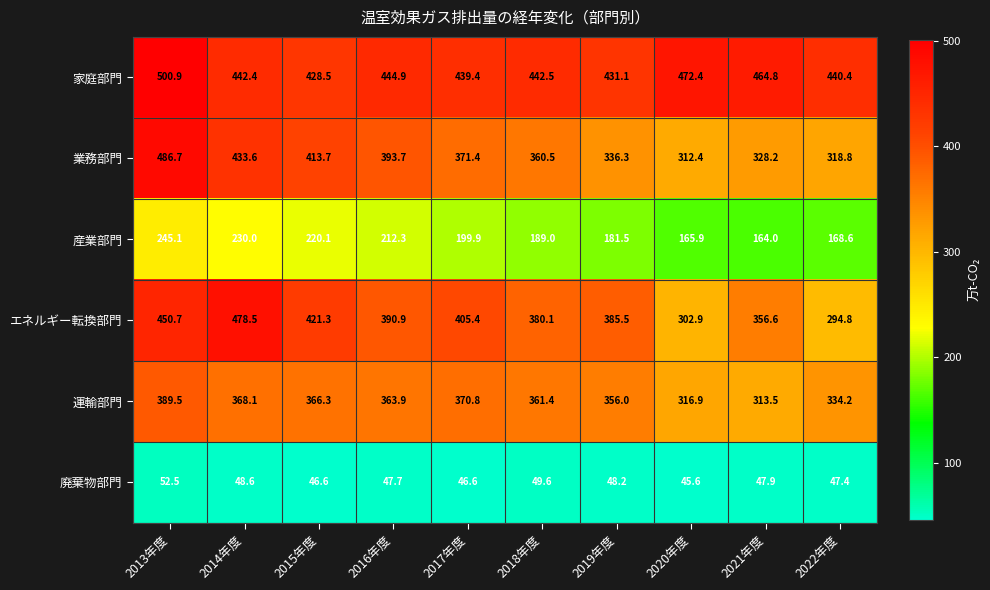

At which category is the sum across all series the highest?

2013年度